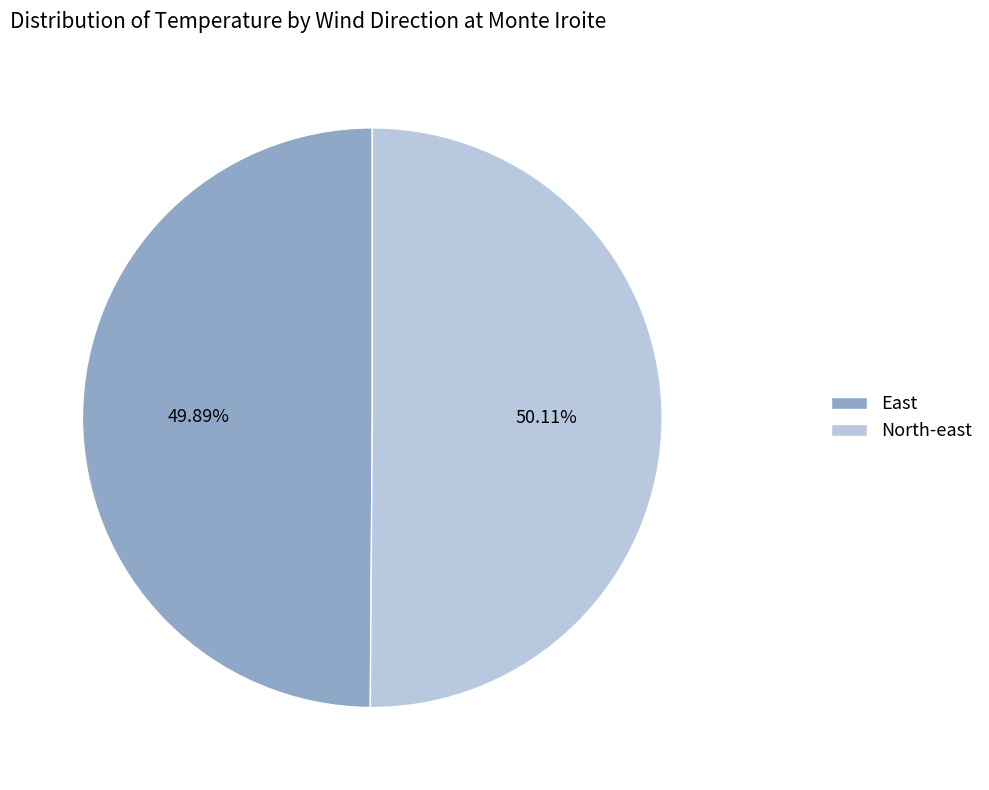

Does any single category account for the majority?

Yes